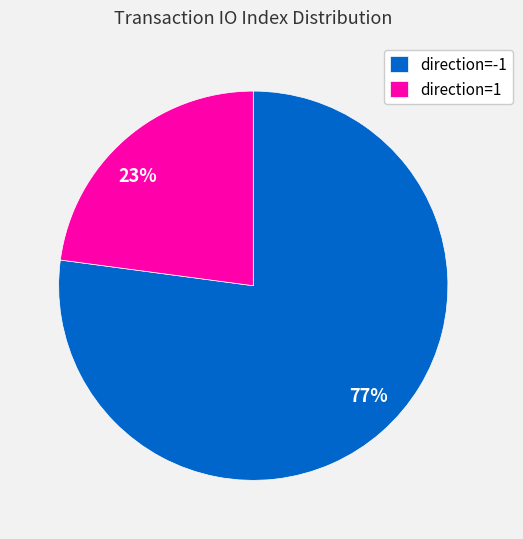

To the nearest percent, what portion does direction=-1 represent?

77%